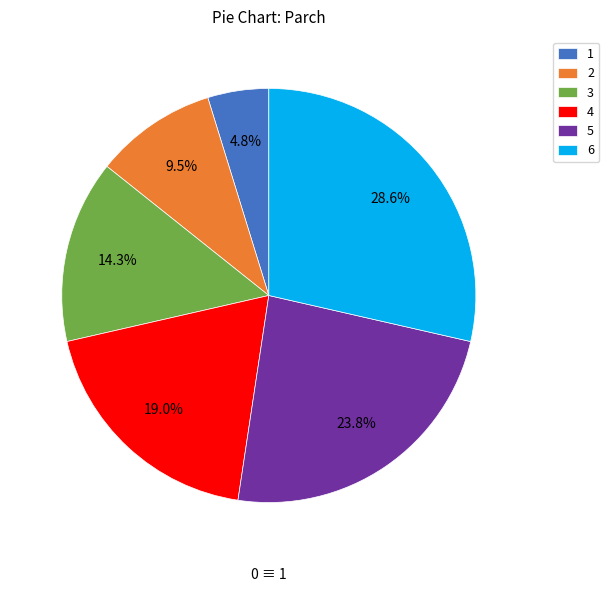

True or false: 4 accounts for 32% of the total.

False